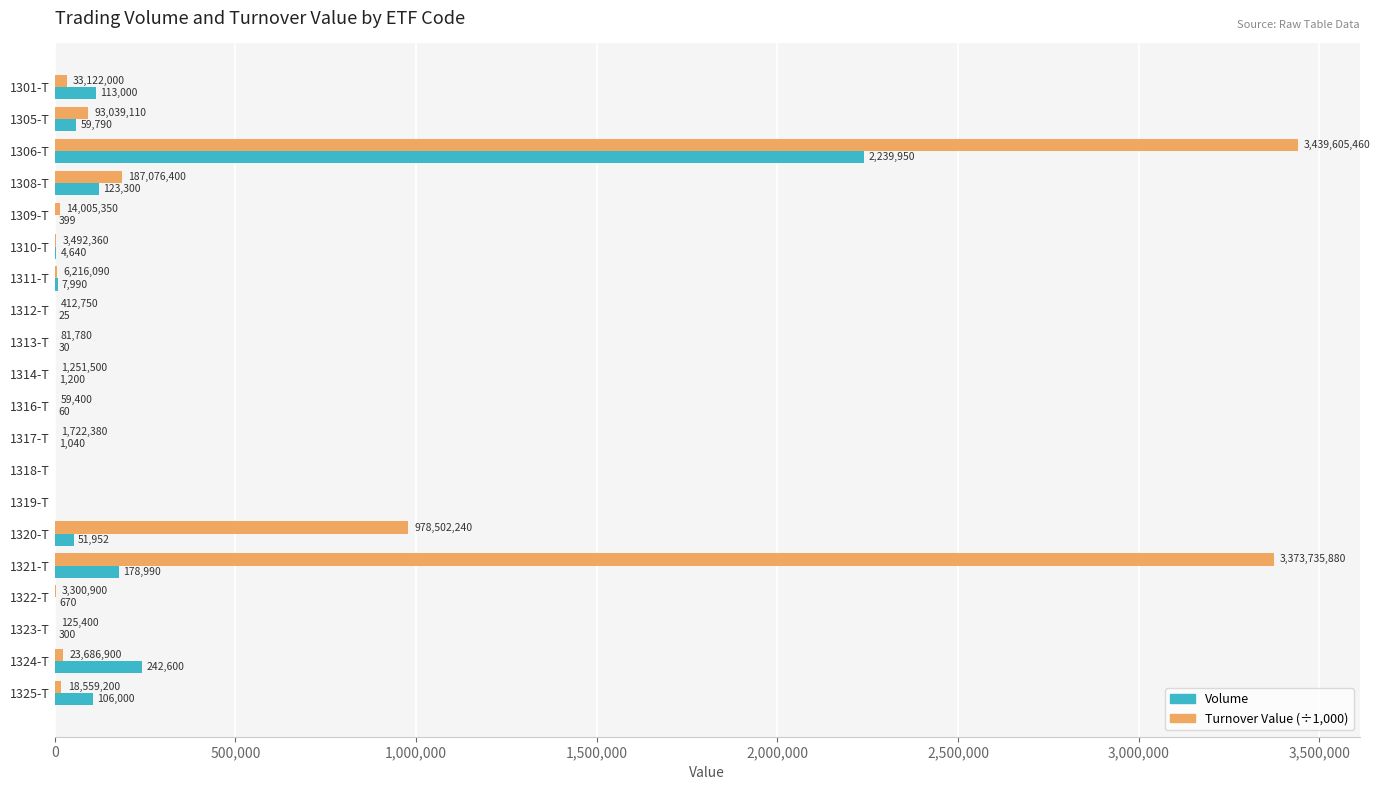

True or false: Volume has a value of 123300.0 at 1308-T.

True